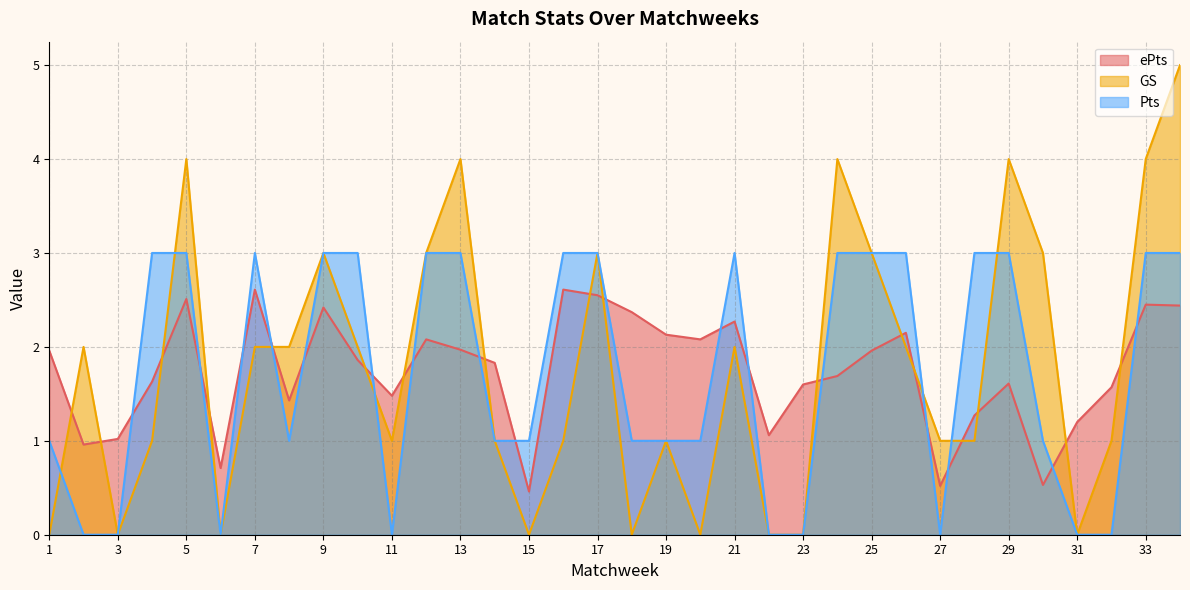

What is the sum of all Pts values?

59.0